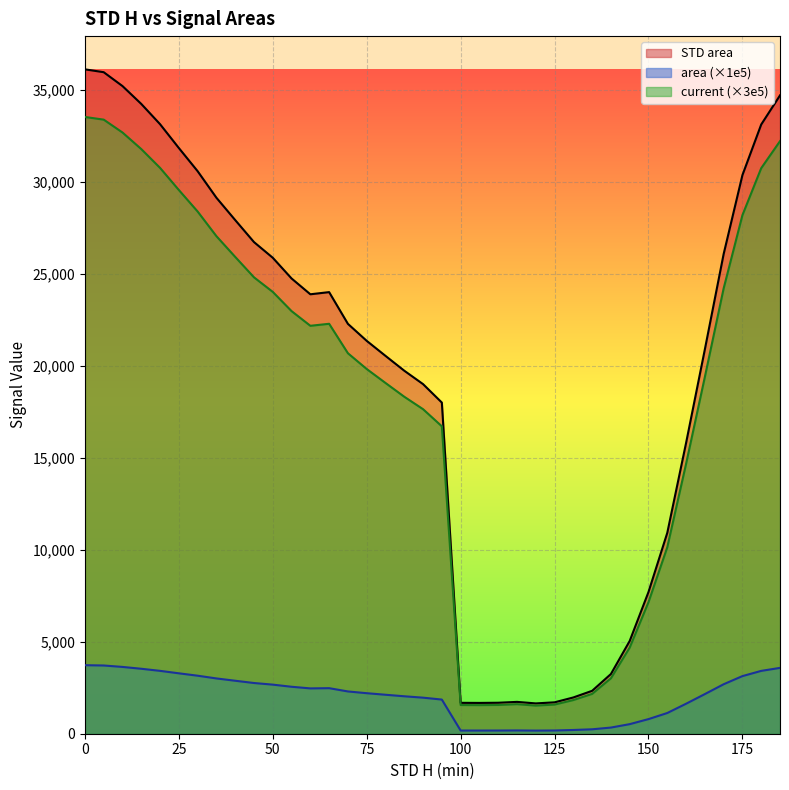

Where is the first local maximum for current?

65